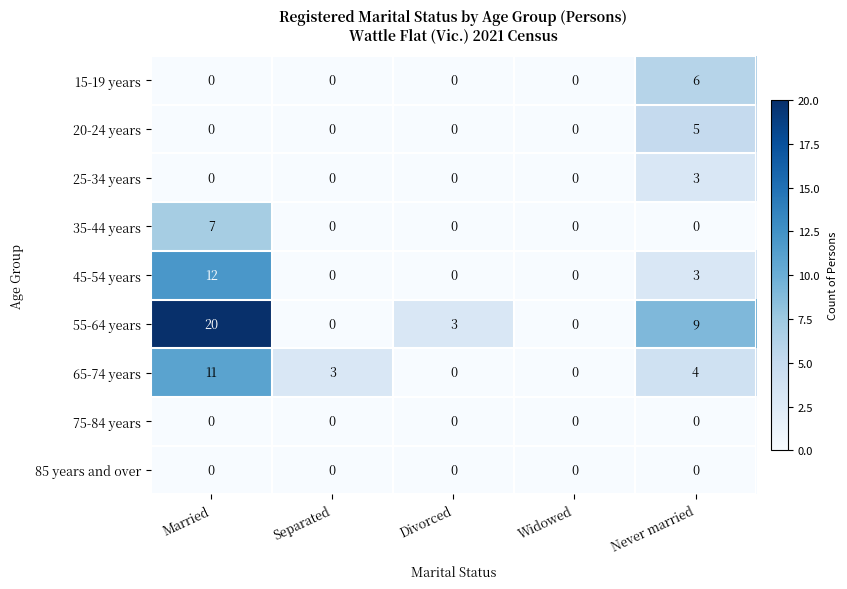

Which category has the highest value across all series?

Married